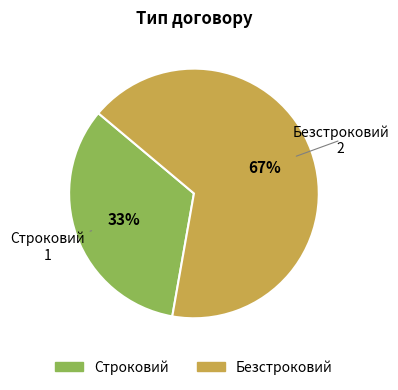

Between Безстроковий and Строковий, which is larger?

Безстроковий